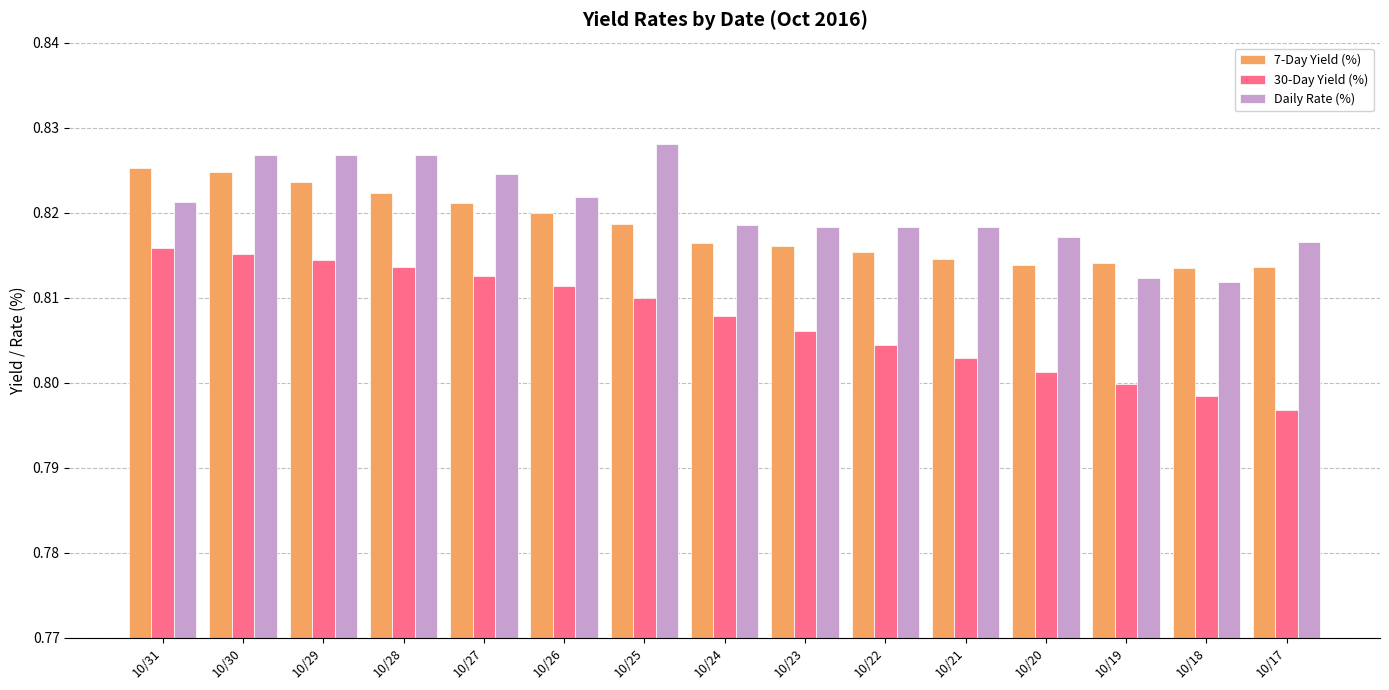

Which label corresponds to the smallest value in the chart?

10/17